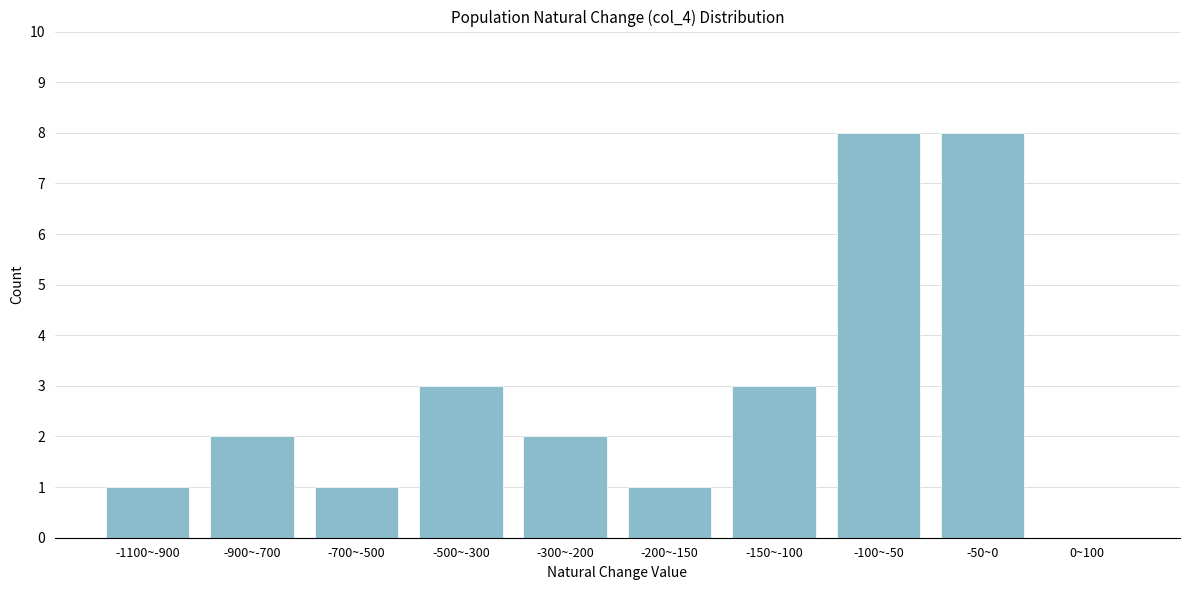

Reading left to right, list all the values displayed in this chart.

-1100~-900=1	-900~-700=2	-700~-500=1	-500~-300=3	-300~-200=2	-200~-150=1	-150~-100=3	-100~-50=8	-50~0=8	0~100=0